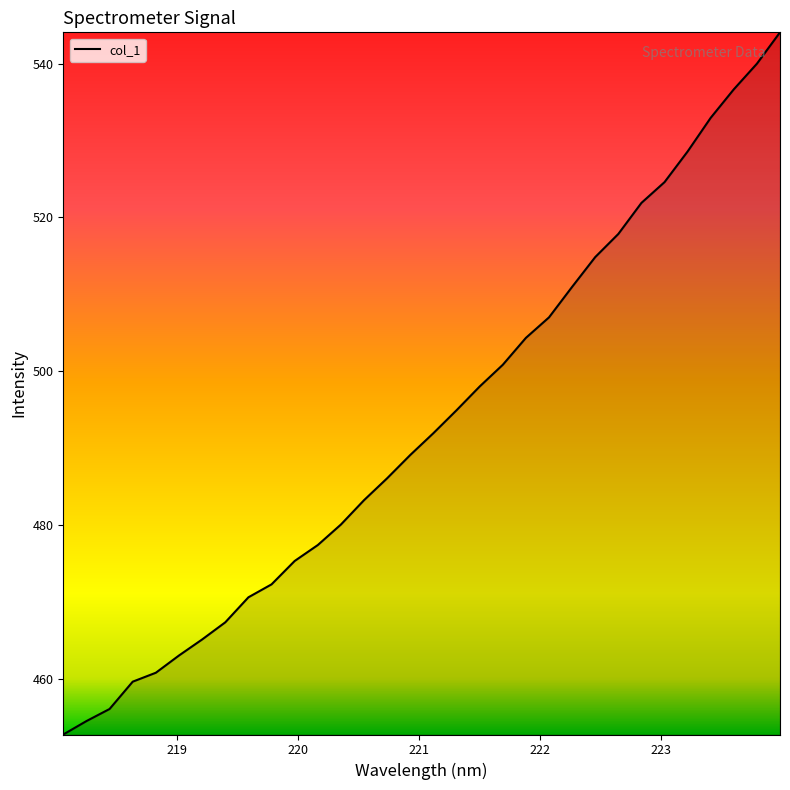

Reading left to right, transcribe all the data shown in this chart.

452.7	454.5	456.0	459.6	460.8	463.0	465.1	467.3	470.6	472.3	475.3	477.4	480.0	483.2	486.1	489.1	491.9	494.9	498.0	500.8	504.3	507.0	511.0	514.8	517.9	521.9	524.6	528.6	533.0	536.7	540.0	544.1